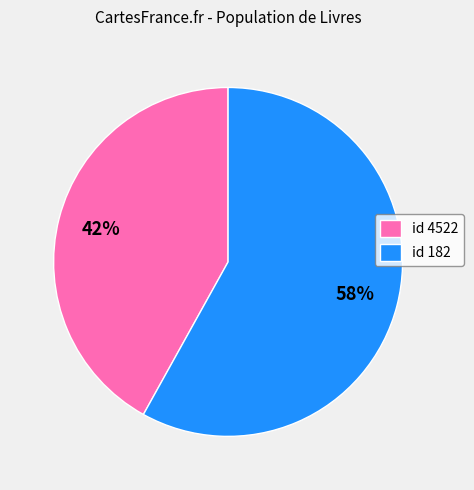

Is it true that id 182 is 58% of the pie?

True